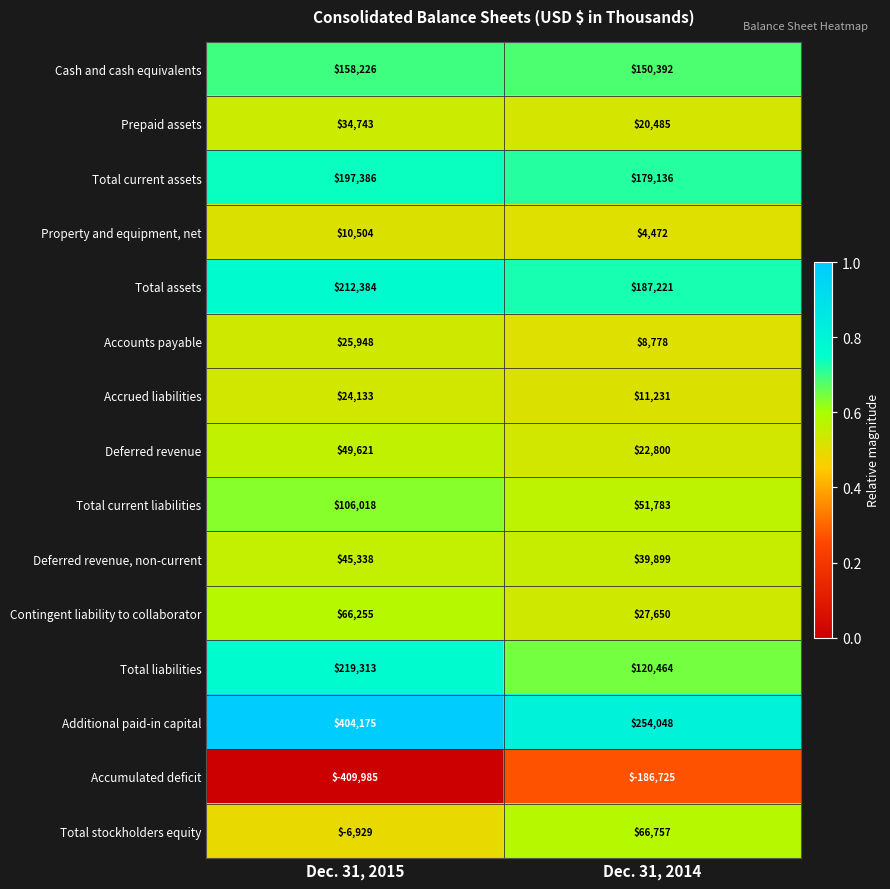

What is the total value across all series at Dec. 31, 2014?

958391